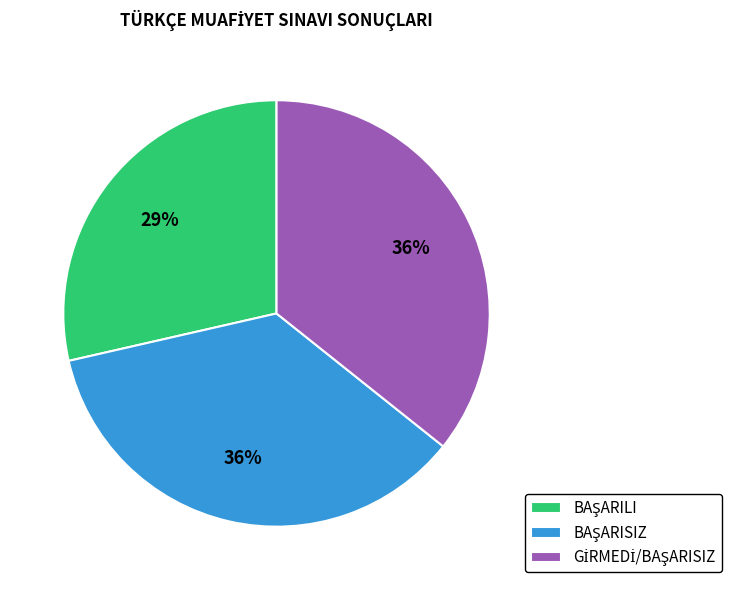

Is there a majority slice in this chart?

No